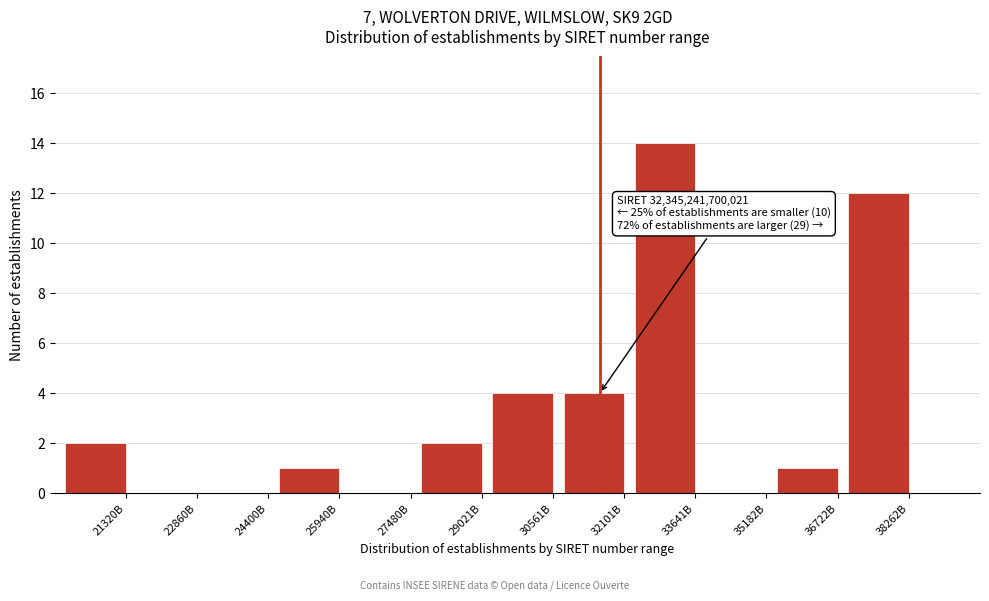

Reading left to right, list all the values displayed in this chart.

21320B=2	22860B=0	24400B=0	25940B=1	27480B=0	29021B=2	30561B=4	32101B=4	33641B=14	35182B=0	36722B=1	38262B=12